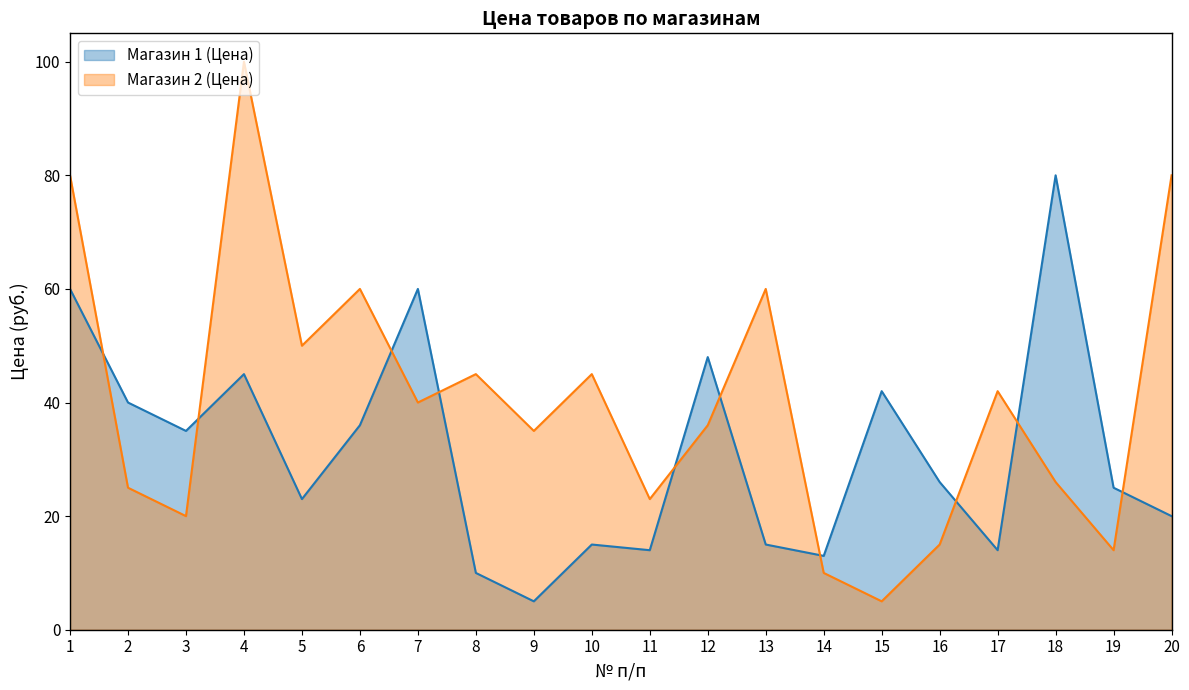

Reading left to right, list all the values displayed in this chart.

Магазин 1 (Цена): 1=60	2=40	3=35	4=45	5=23	6=36	7=60	8=10	9=5	10=15	11=14	12=48	13=15	14=13	15=42	16=26	17=14	18=80	19=25	20=20
Магазин 2 (Цена): 1=80	2=25	3=20	4=100	5=50	6=60	7=40	8=45	9=35	10=45	11=23	12=36	13=60	14=10	15=5	16=15	17=42	18=26	19=14	20=80